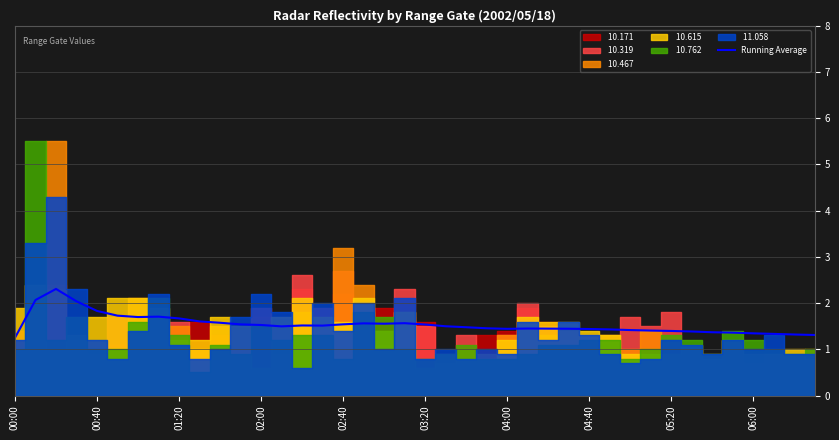

True or false: the data shows 1.5 at 23.

True